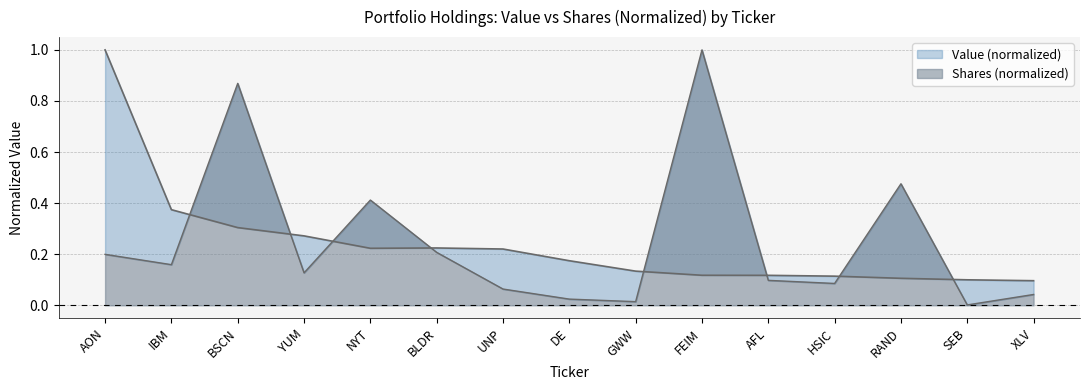

Reading right to left, transcribe all the data shown in this chart.

Value: 0.1	0.1	0.1	0.1	0.1	0.1	0.1	0.2	0.2	0.2	0.2	0.3	0.3	0.4	1.0
Shares: 0.0	0.0	0.5	0.1	0.1	1.0	0.0	0.0	0.1	0.2	0.4	0.1	0.9	0.2	0.2